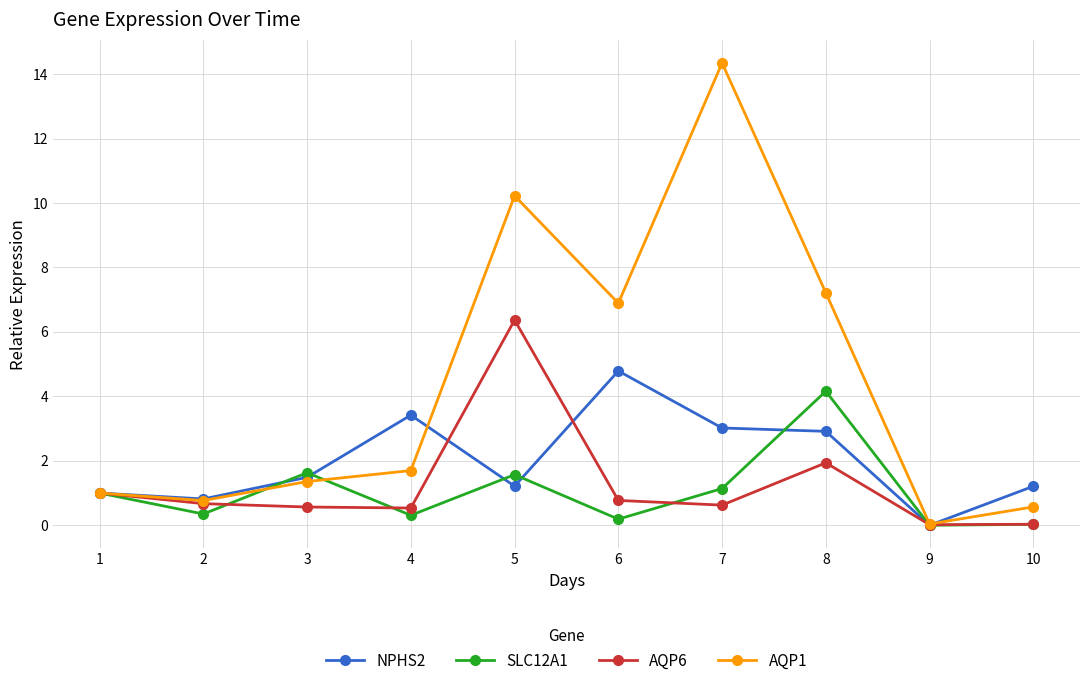

Rank the series at 8 from highest to lowest value.

AQP1, SLC12A1, NPHS2, AQP6